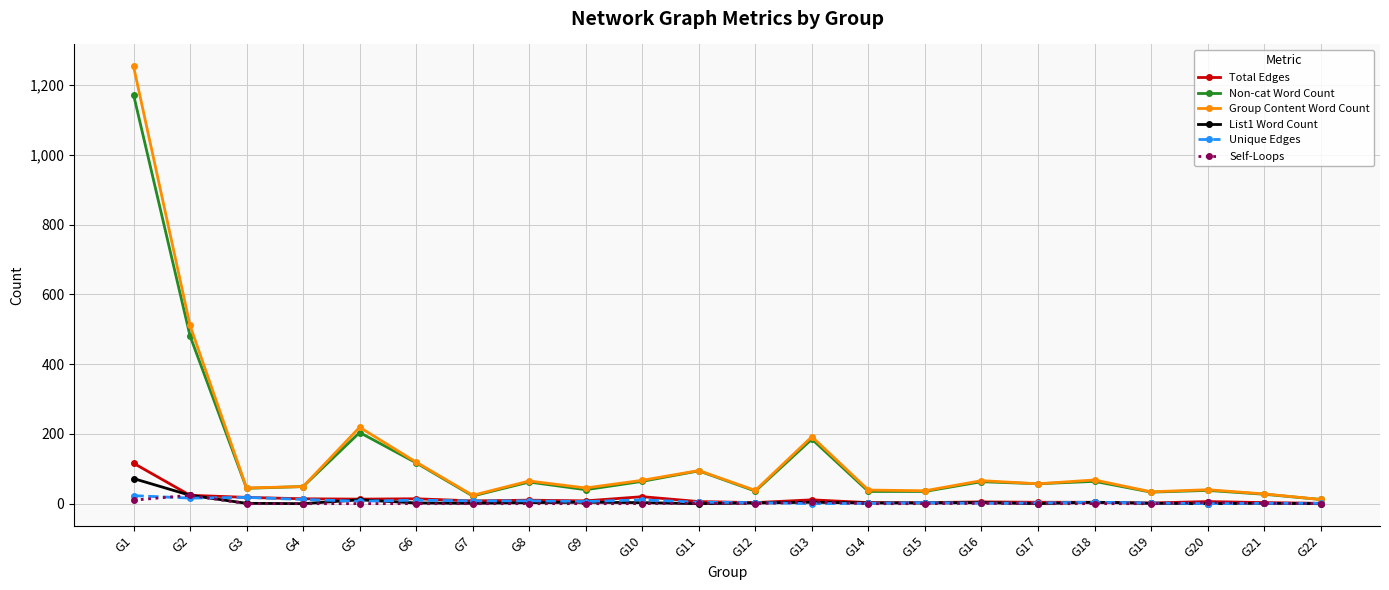

Where is Non-cat Word Count nearest to the value 592?

G2